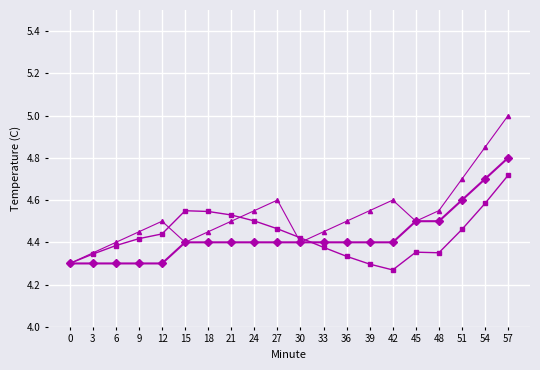

Count the number of data series in this chart.

3